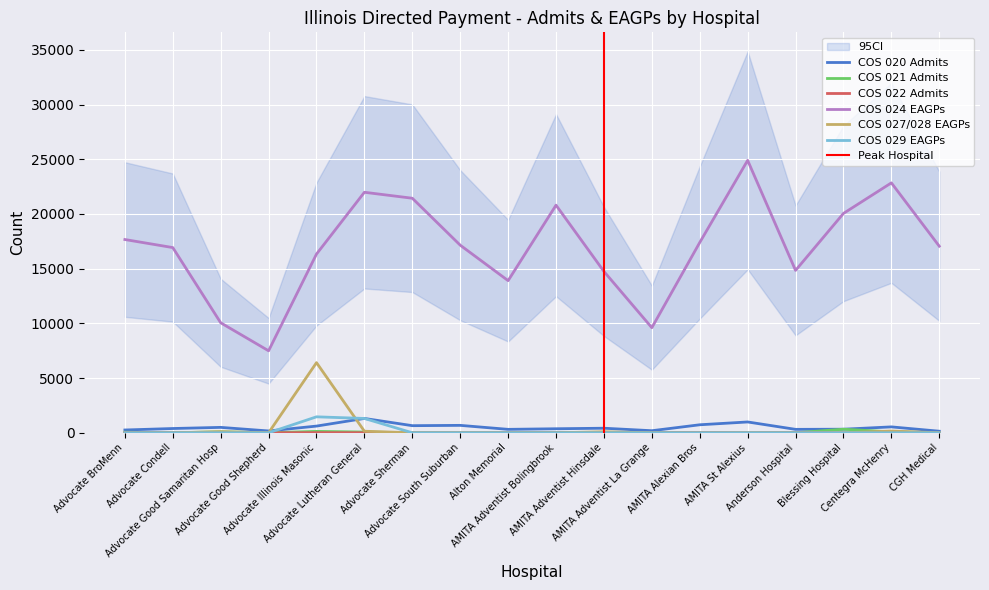

What is the approximate value of COS 021 Admits at Advocate Good Samaritan Hosp, to the nearest 10?

90